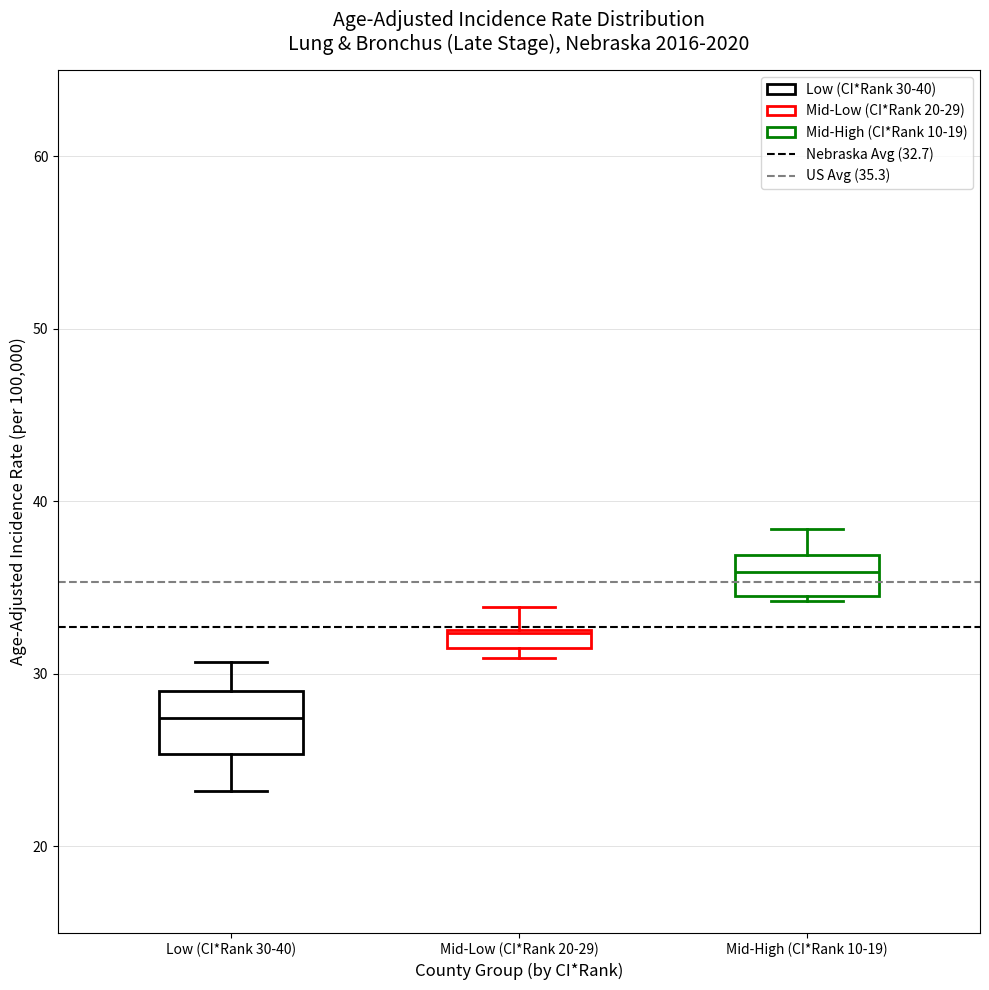

Where is the upper edge of the box for Mid-High (CI*Rank 10-19) on the y-axis? The values are not printed on the chart, so give them approximately, as read against the axis.

37